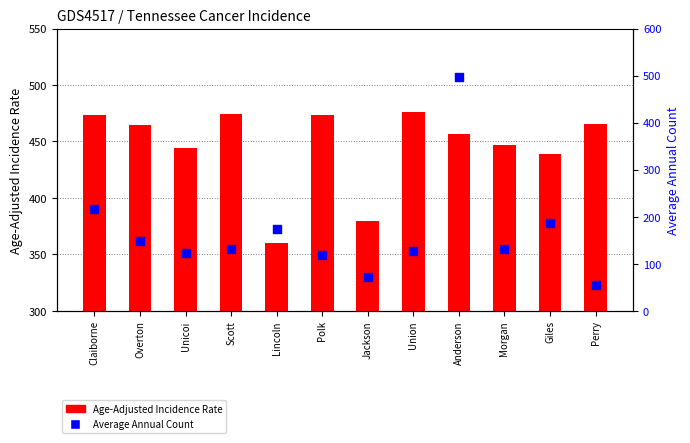

At how many categories does at least one series exceed 456?

7